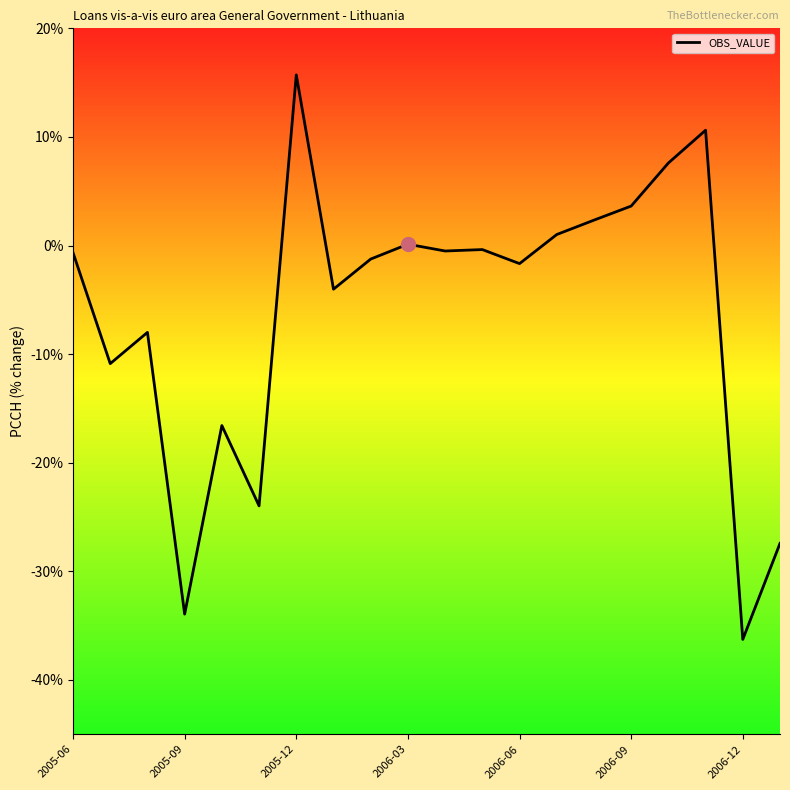

What is the minimum value shown in the chart?

-36.3